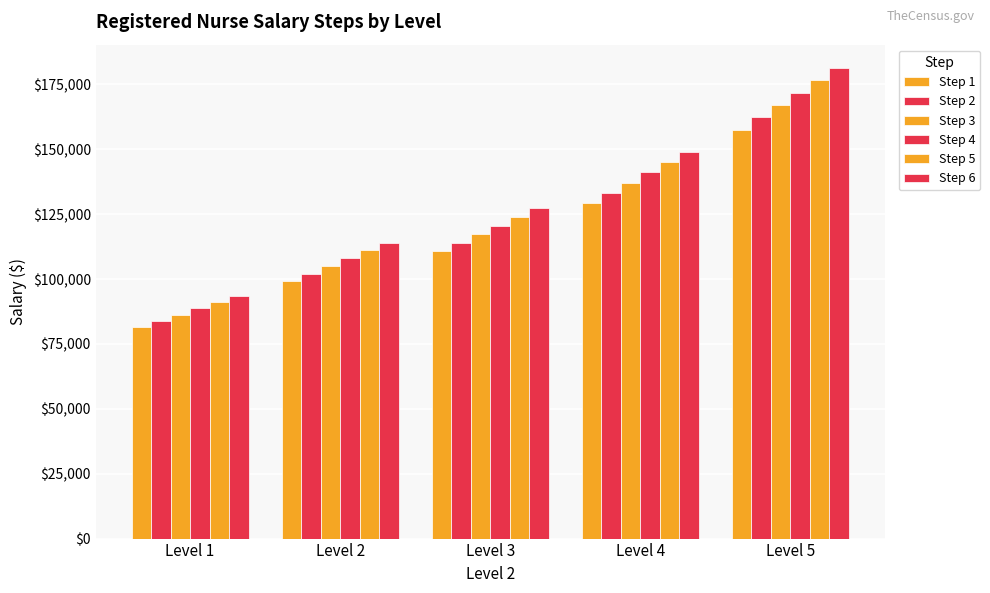

What is the difference between the maximum and minimum values in the Step 5 series?

85330